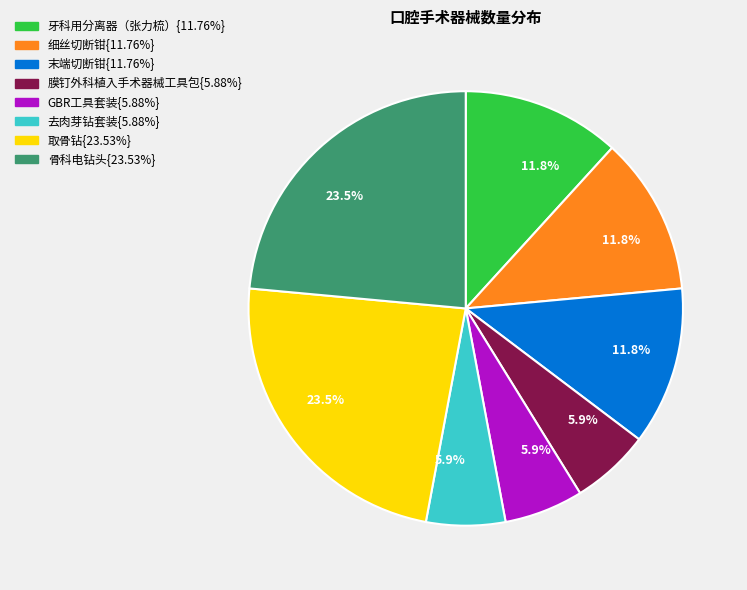

Is there any slice that represents more than half of the pie?

No